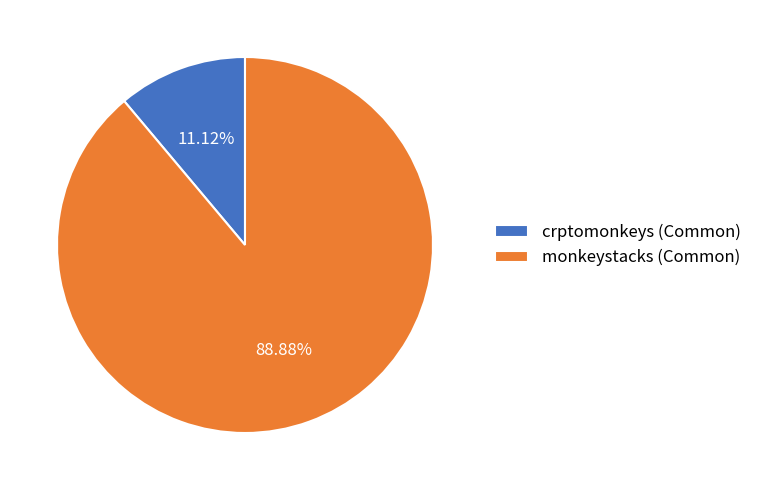

Does crptomonkeys (Common) account for over 50% of the chart?

No